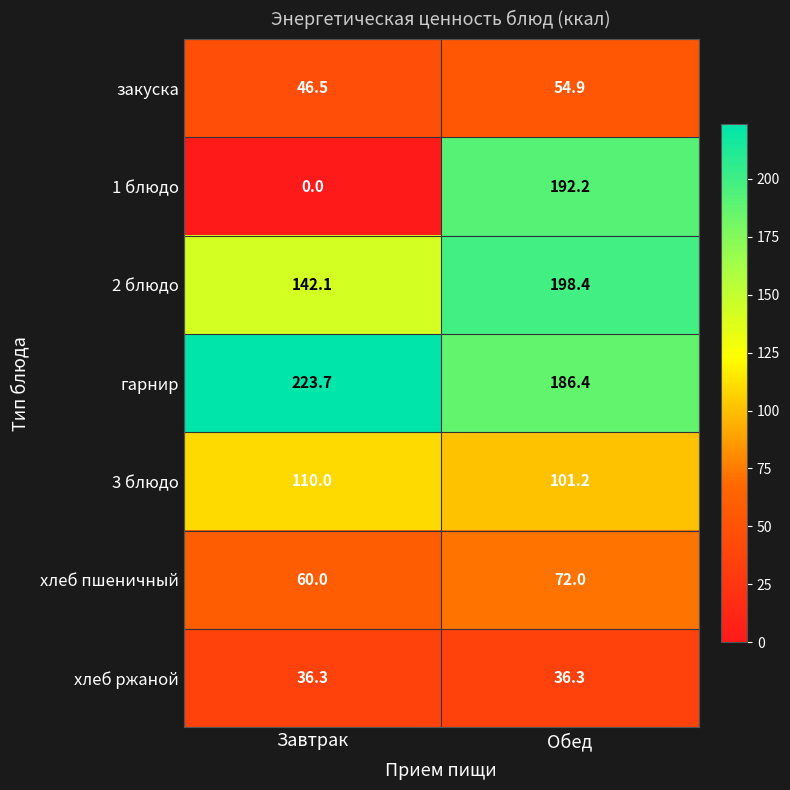

Where is 3 блюдо nearest to the value 105?

Обед